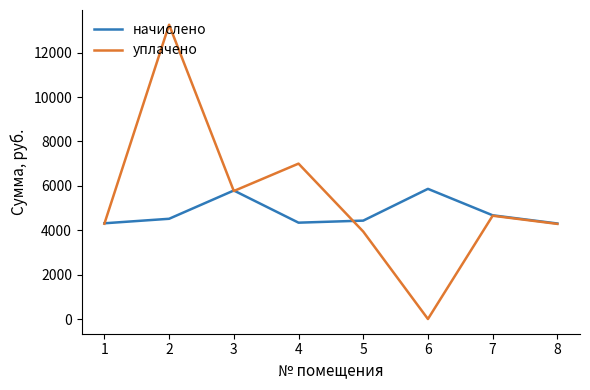

How many values in the уплачено series are below 4652?

4